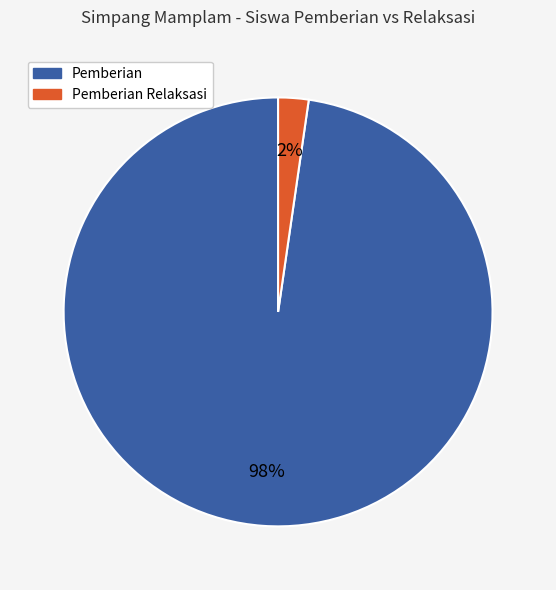

How many segments does this pie chart have?

2